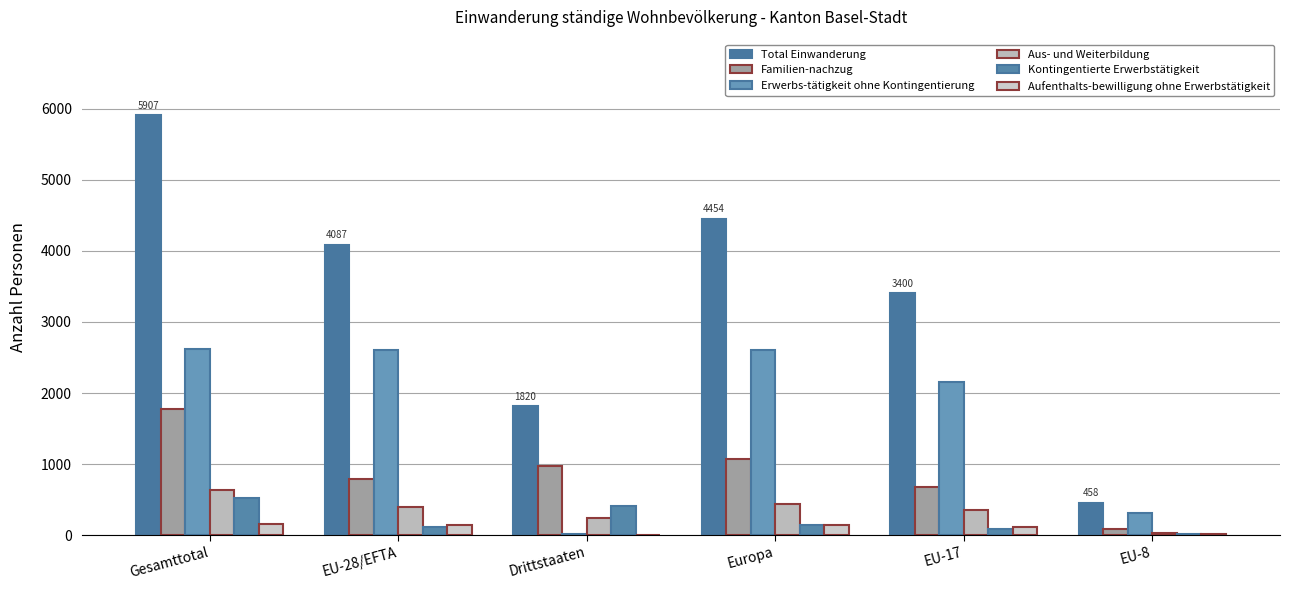

How many categories are shown in the chart?

6